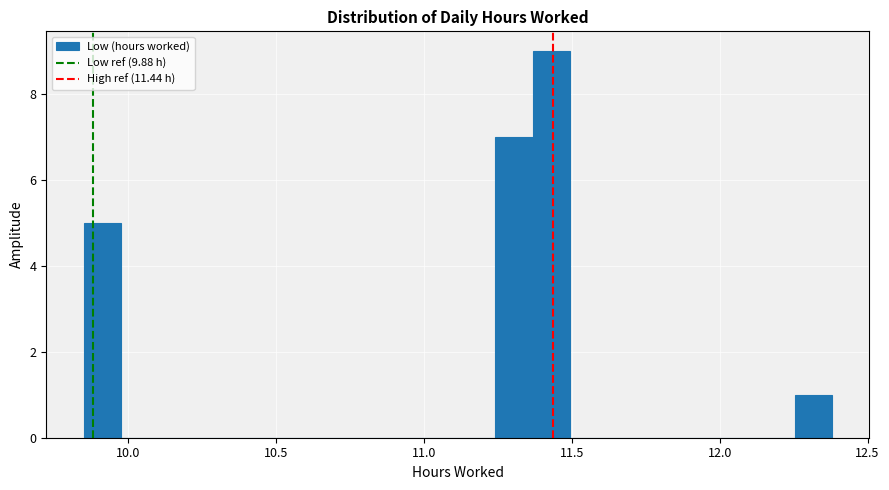

Read against the x-axis, roughly where is the centre of the tallest bar?

11.45